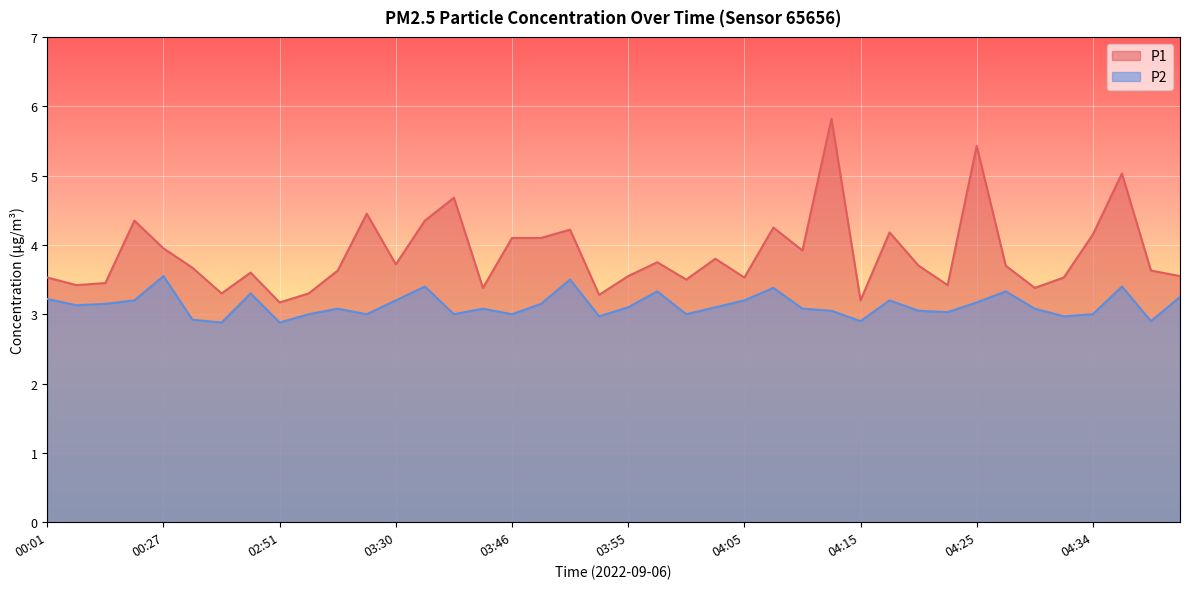

True or false: P2 and P1 cross at least once.

False